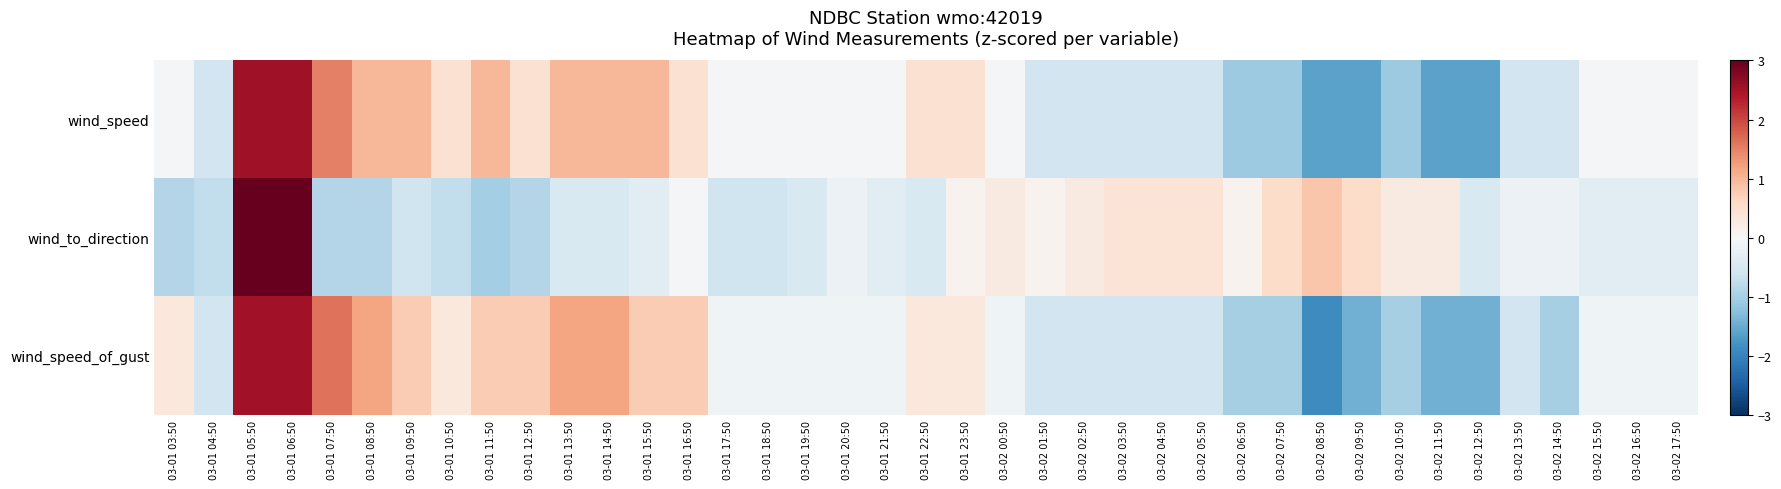

At 03-01 16:50, list the series in order from largest to smallest.

wind_speed_of_gust, wind_speed, wind_to_direction